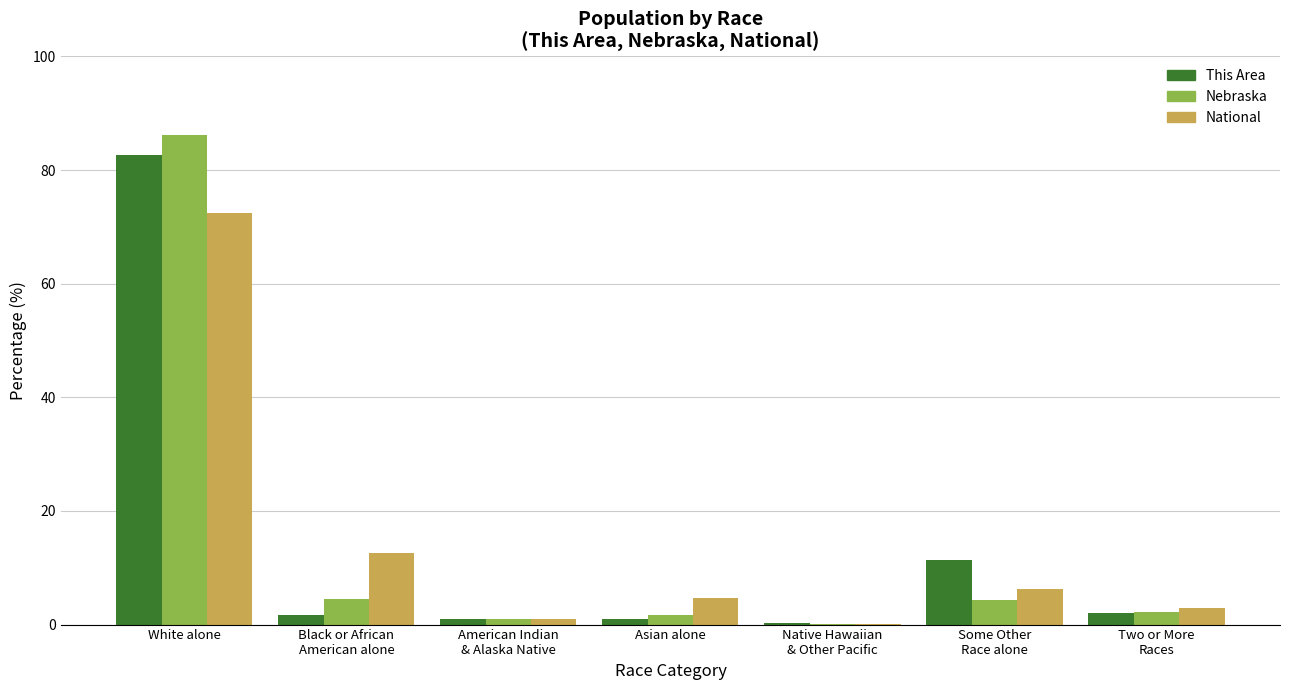

How many groups of bars are there?

7